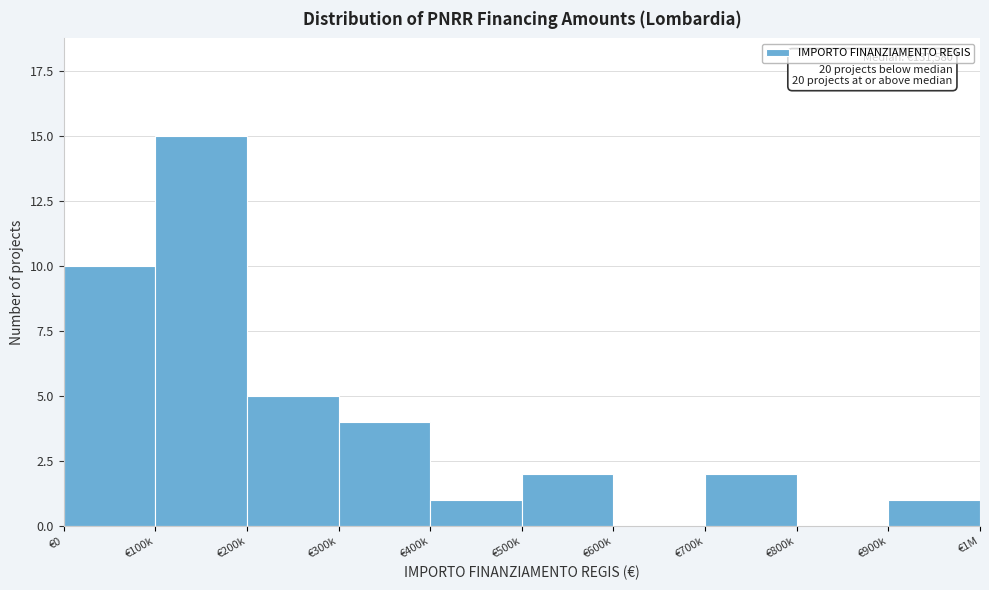

Reading left to right, list all the values displayed in this chart.

€0=10	€100k=15	€200k=5	€300k=4	€400k=1	€500k=2	€600k=0	€700k=2	€800k=0	€900k=1